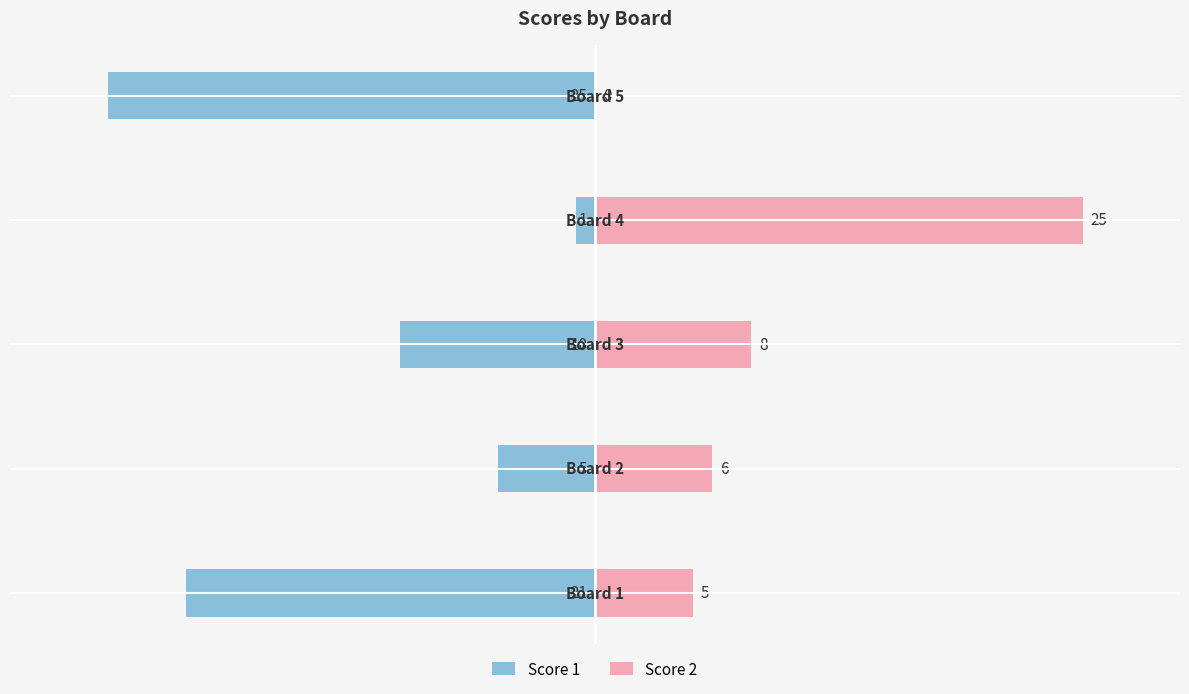

At 2, list the series in order from smallest to largest.

Score 1, Score 2